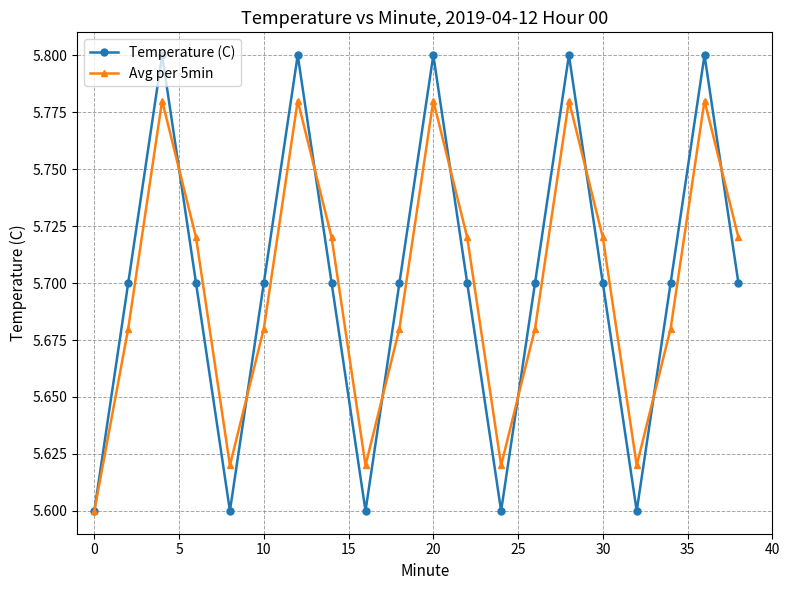

How many Temperature (C) values are between 5 and 6?

20